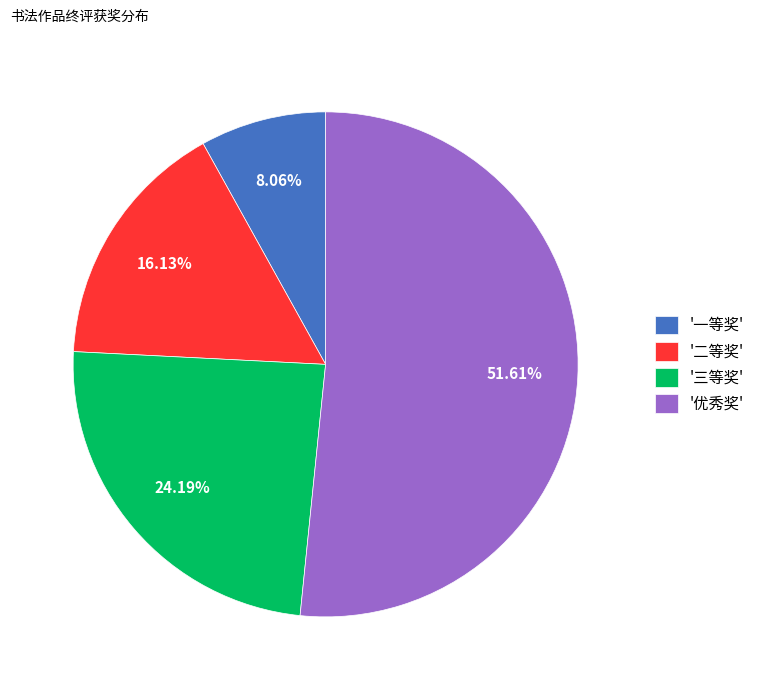

What is the ratio of the value at '二等奖' to the value at '一等奖'?

2.0